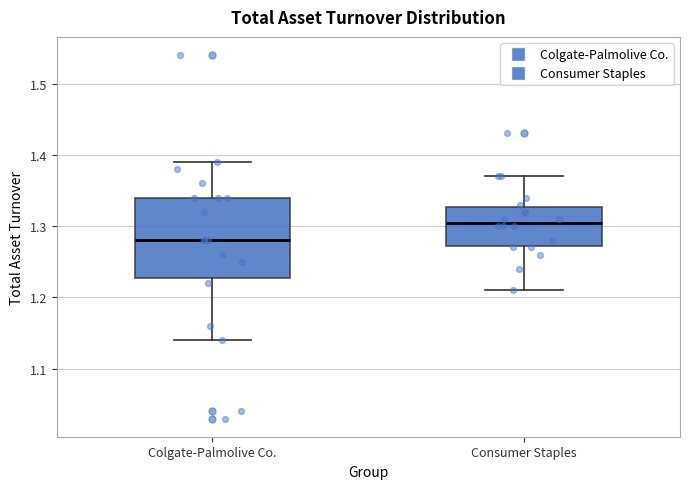

Which box is the tallest, from its lower edge to its upper edge?

Colgate-Palmolive Co.